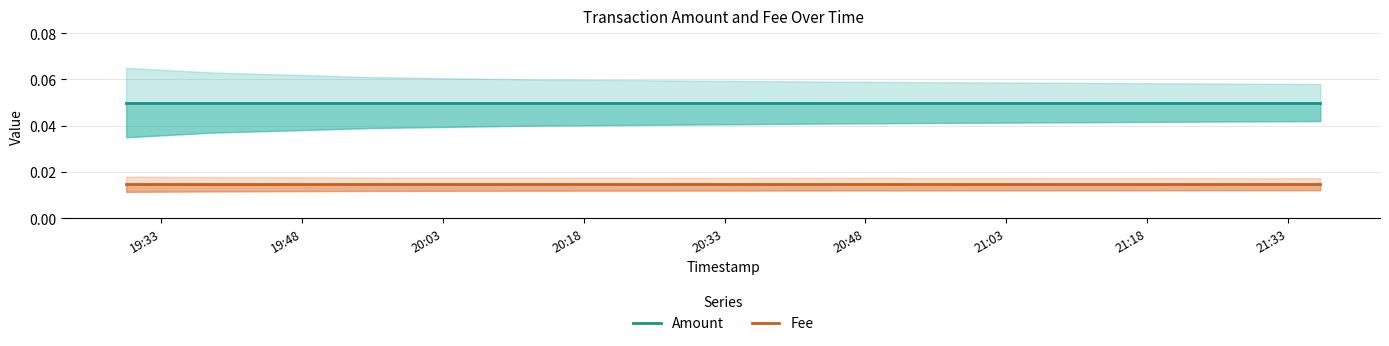

What is the value of the Amount point at the 6th from the left?

0.1